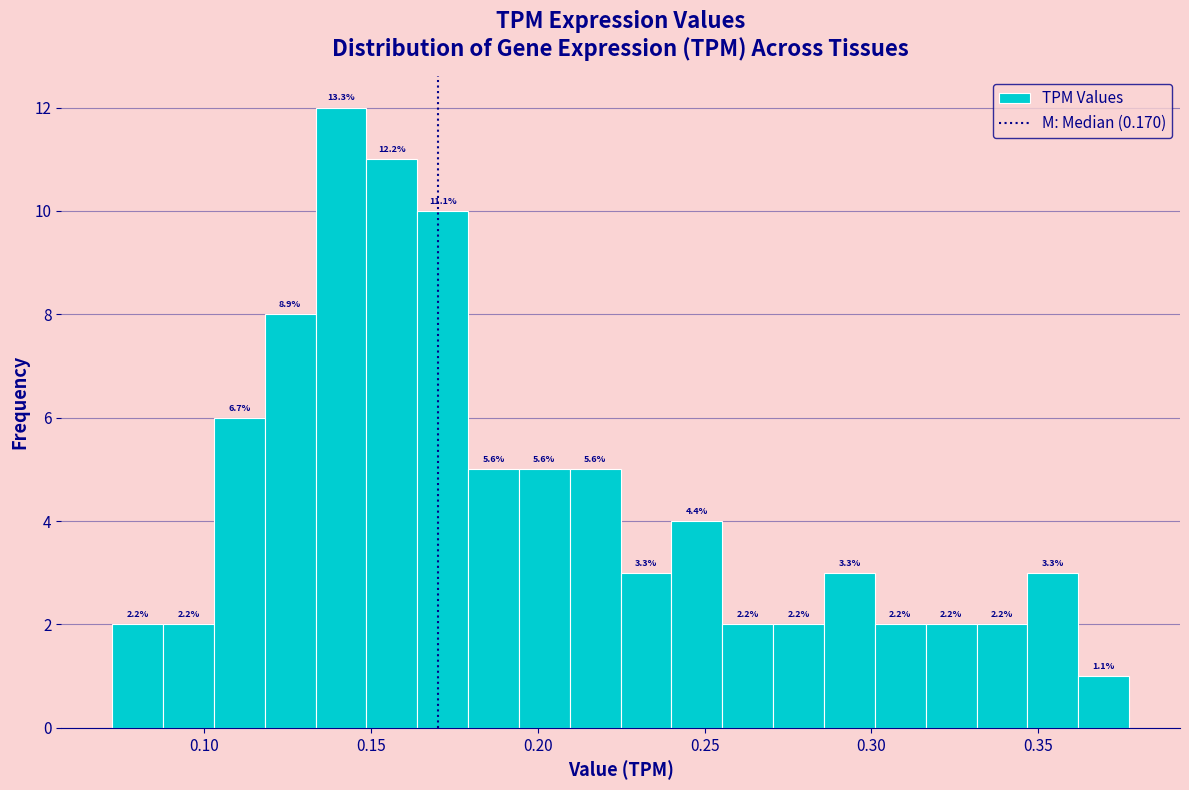

Read against the x-axis, roughly where is the centre of the tallest bar?

0.140